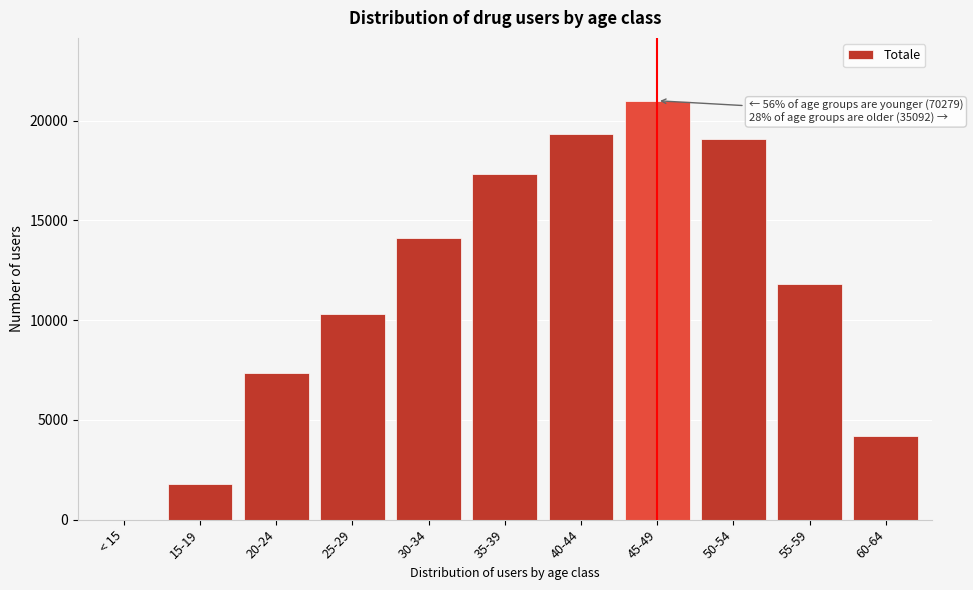

Reading left to right, what are all the values shown in this chart?

< 15=5	15-19=1778	20-24=7360	25-29=10320	30-34=14144	35-39=17315	40-44=19357	45-49=21002	50-54=19066	55-59=11808	60-64=4218